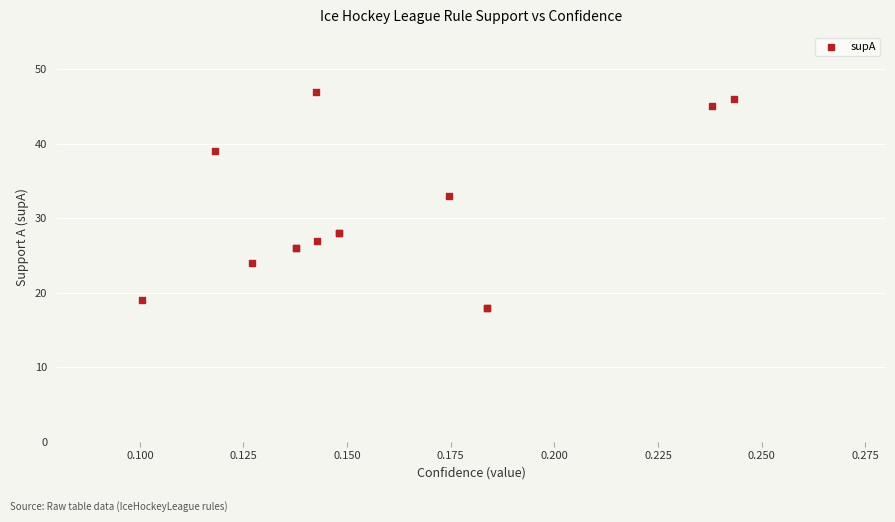

What Y value in the scatter plot is closest to 32?

33